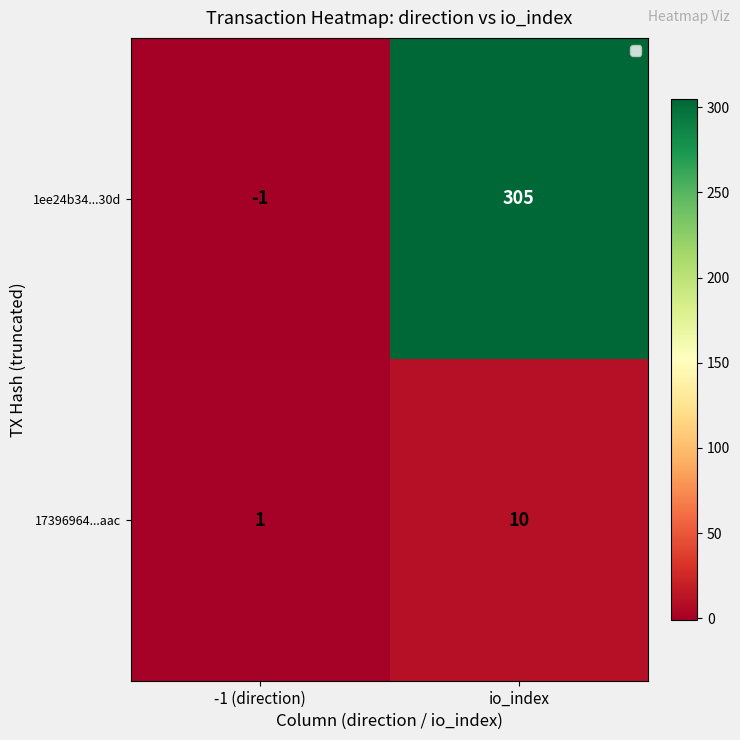

At how many categories does at least one series exceed 301?

1